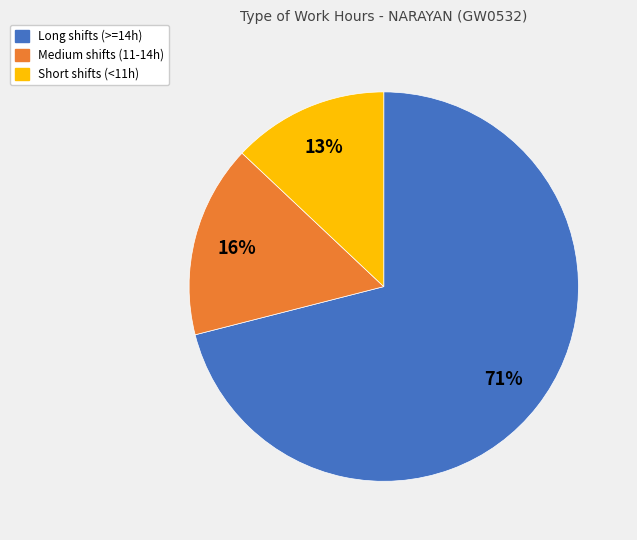

Does Short shifts (<11h) account for over 50% of the chart?

No